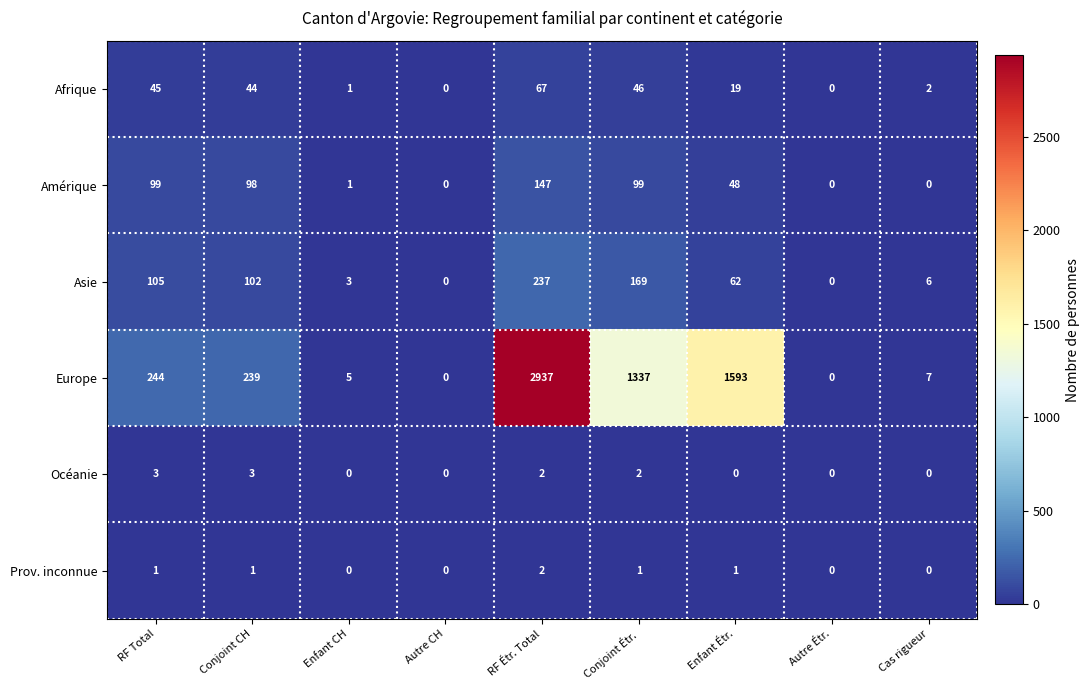

The value of Amérique at RF Total is 170. True or false?

False